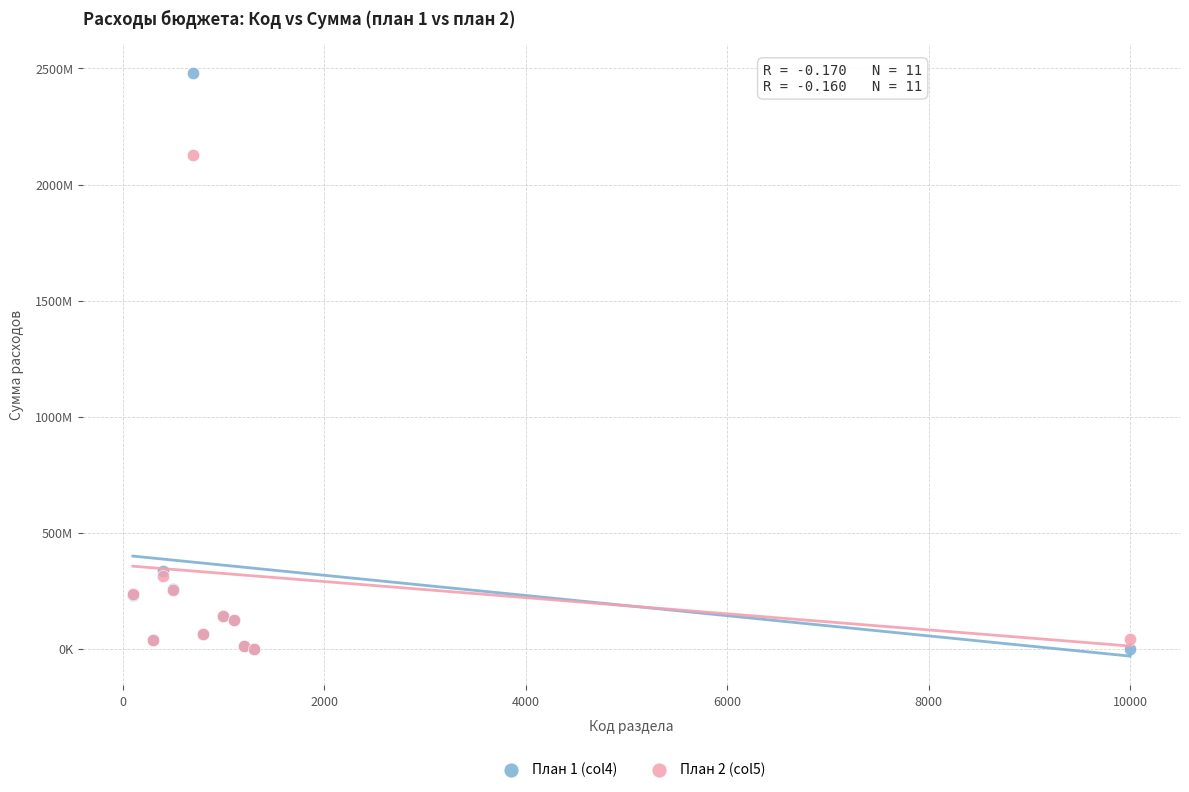

What are all the series names shown in the legend?

План 1 (col4), План 2 (col5)